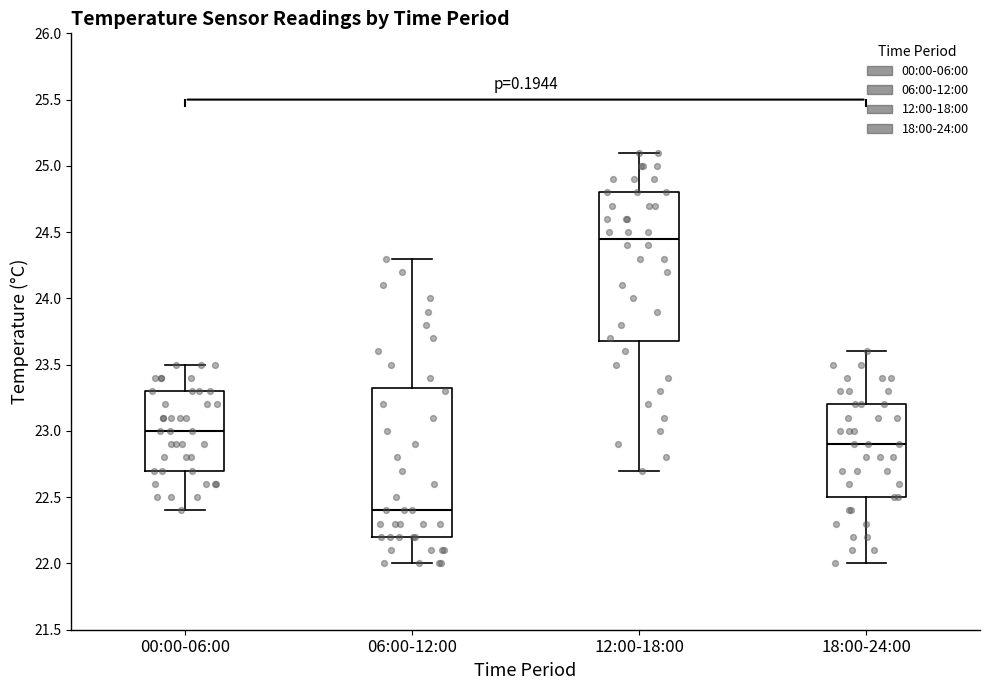

Which box has the lowest median line?

06:00-12:00